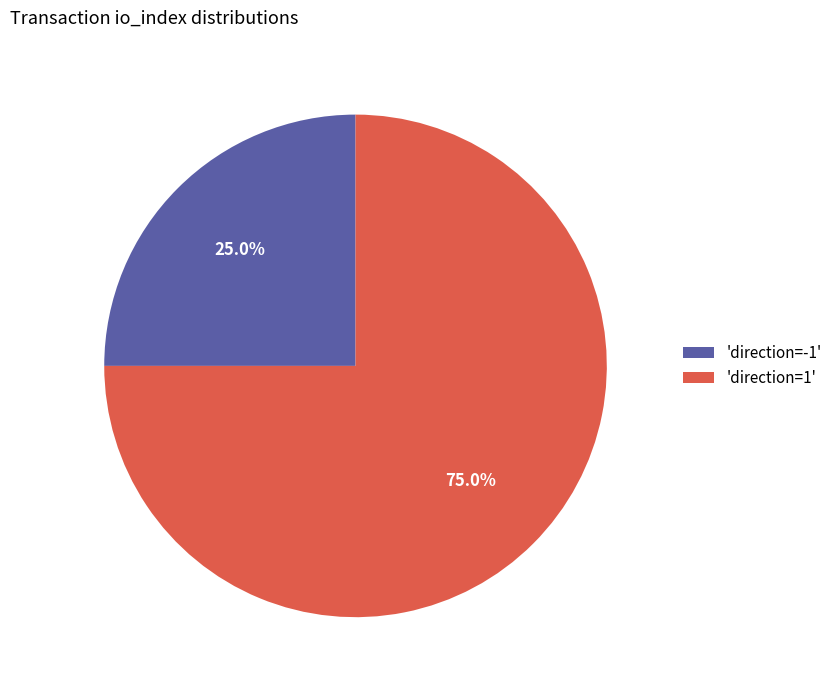

Rank the categories by value from lowest to highest.

'direction=-1', 'direction=1'